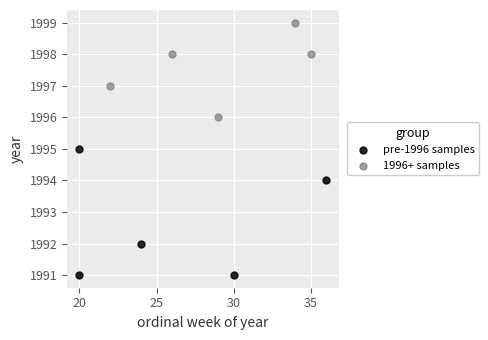

Which series reaches the maximum Y coordinate?

1996+ samples